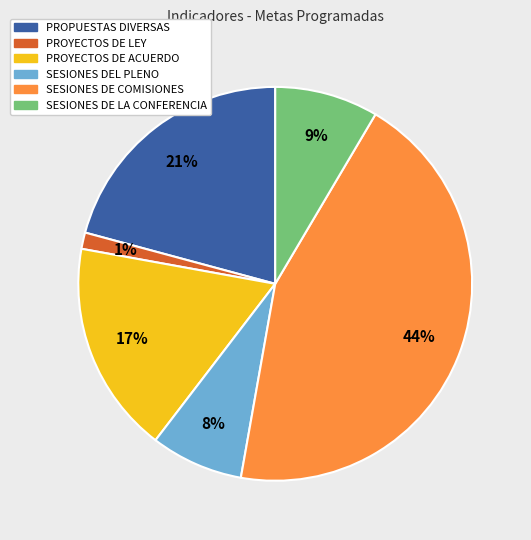

To the nearest percent, what portion does SESIONES DEL PLENO represent?

8%